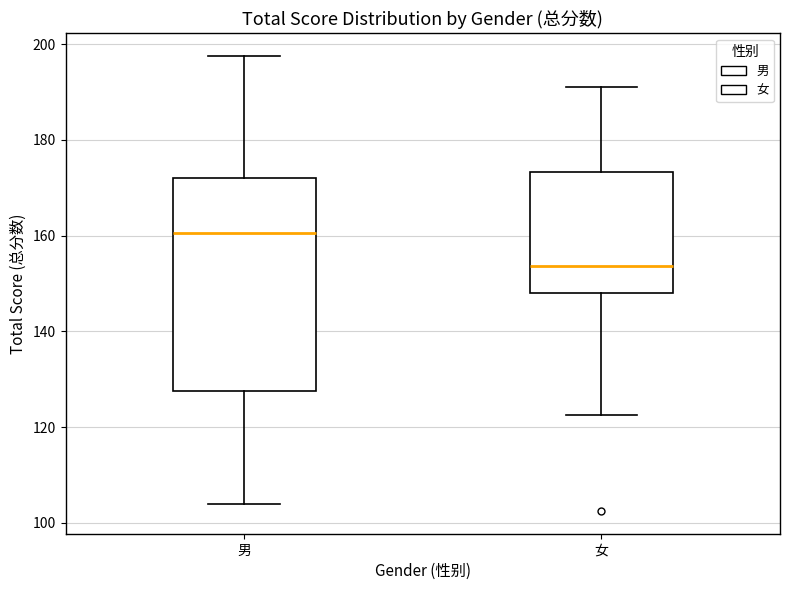

Reading left to right, read every box against the y-axis: the position of its median line, the range the box covers, and the ends of its whiskers. The values are not printed on the chart, so give them approximately, as read against the axis.

男: median 160, box 128 to 172, whiskers 104 to 198
女: median 154, box 148 to 174, whiskers 122 to 192